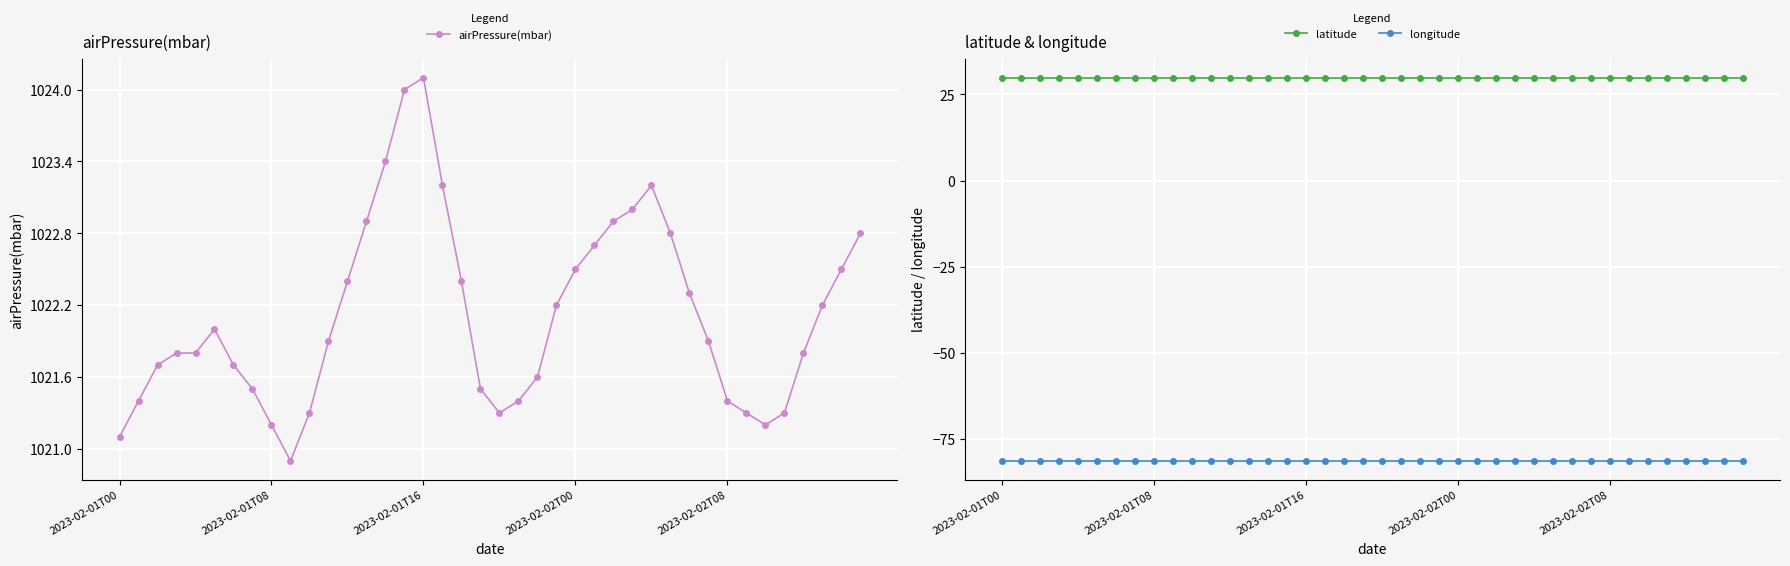

Is this an area chart (filled region under the line)?

No